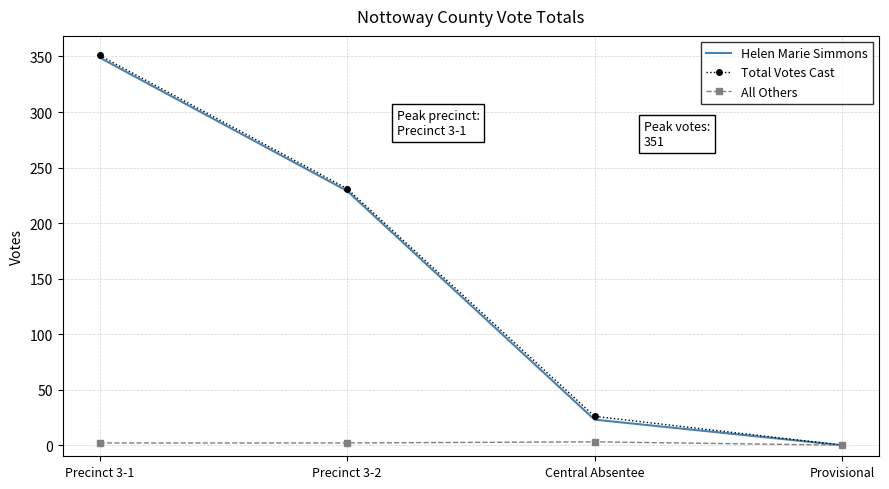

The Total Votes Cast series shows 26 at Central Absentee. True or false?

True